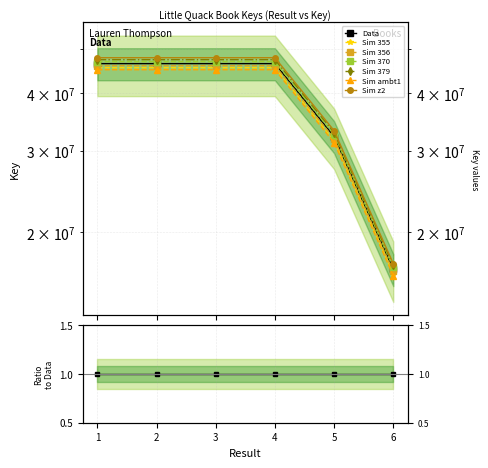

List the labels in order of value, largest first.

4, 3, 1, 2, 5, 6